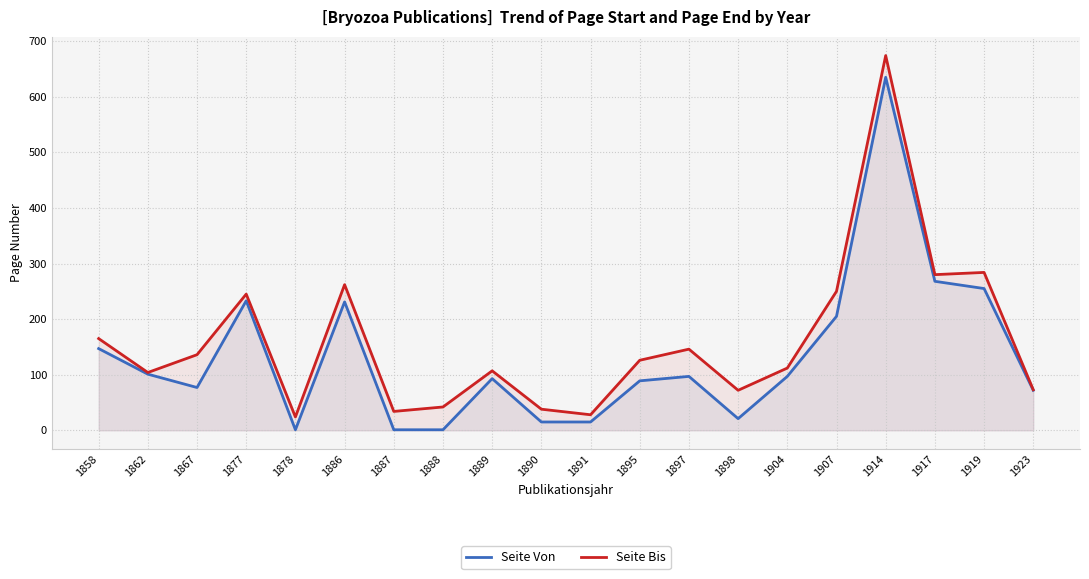

What is the sum of all Seite Von values?

2654